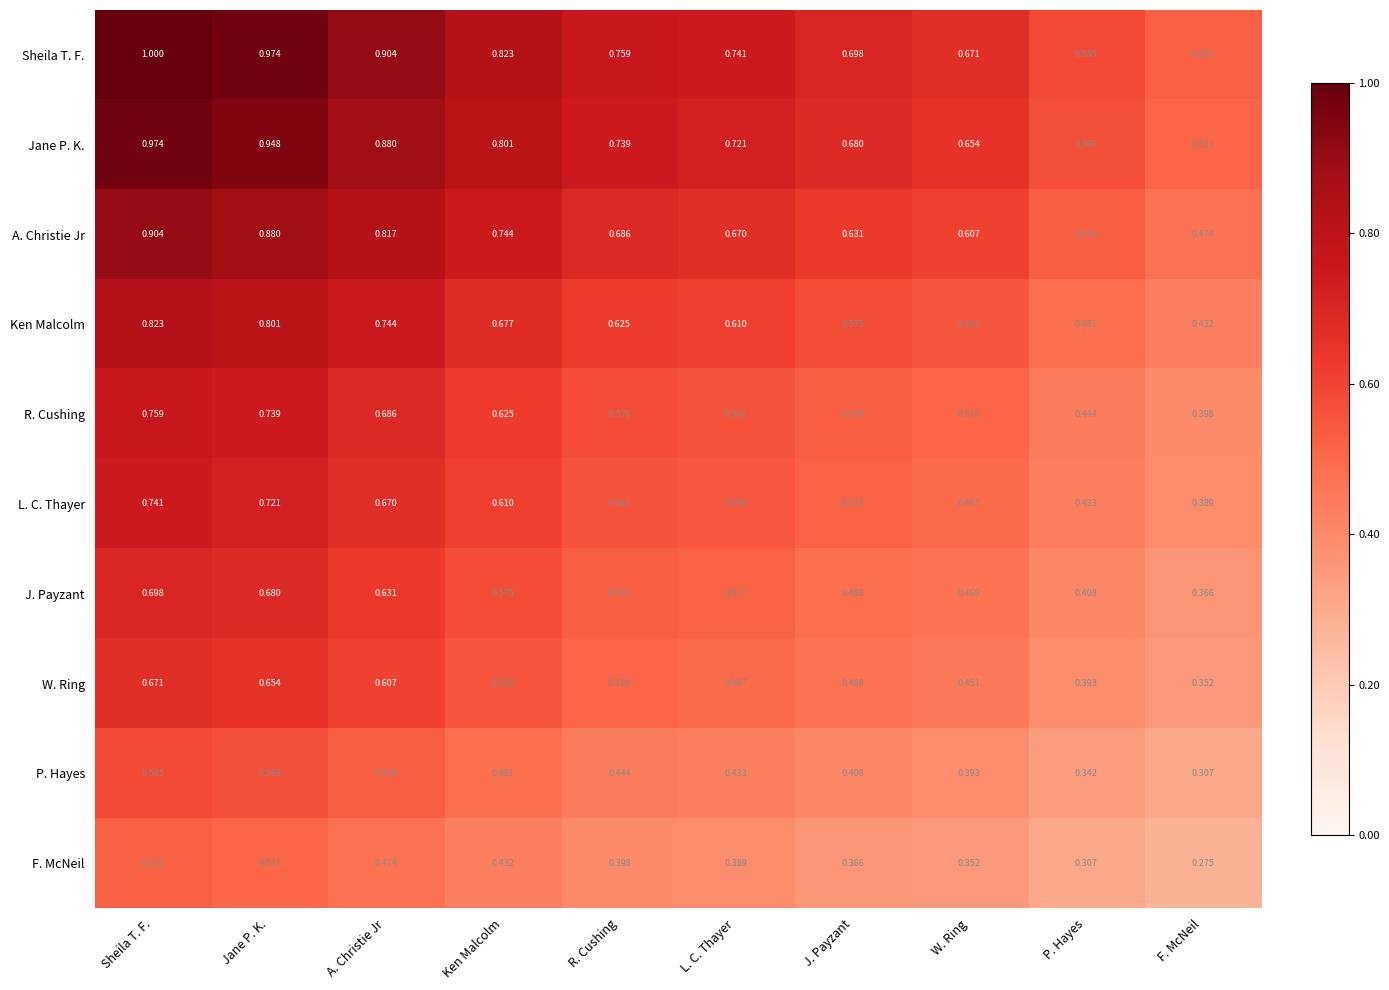

At which category is the sum across all series the highest?

Sheila T. F.